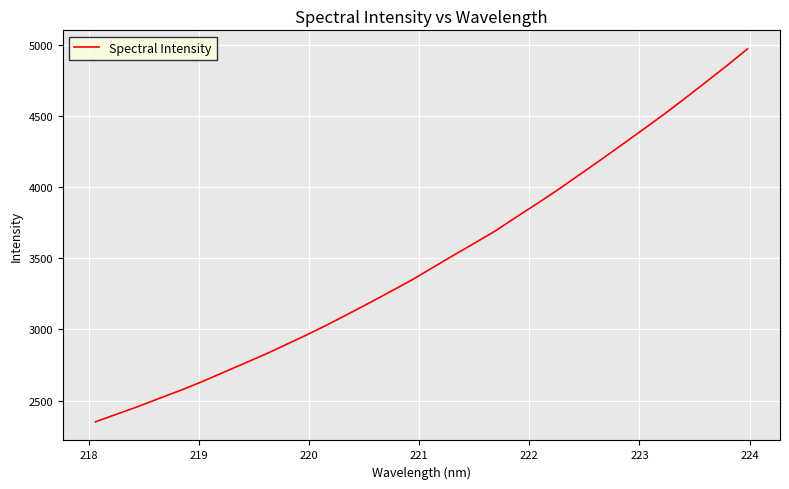

What is the greatest value displayed?

4968.6